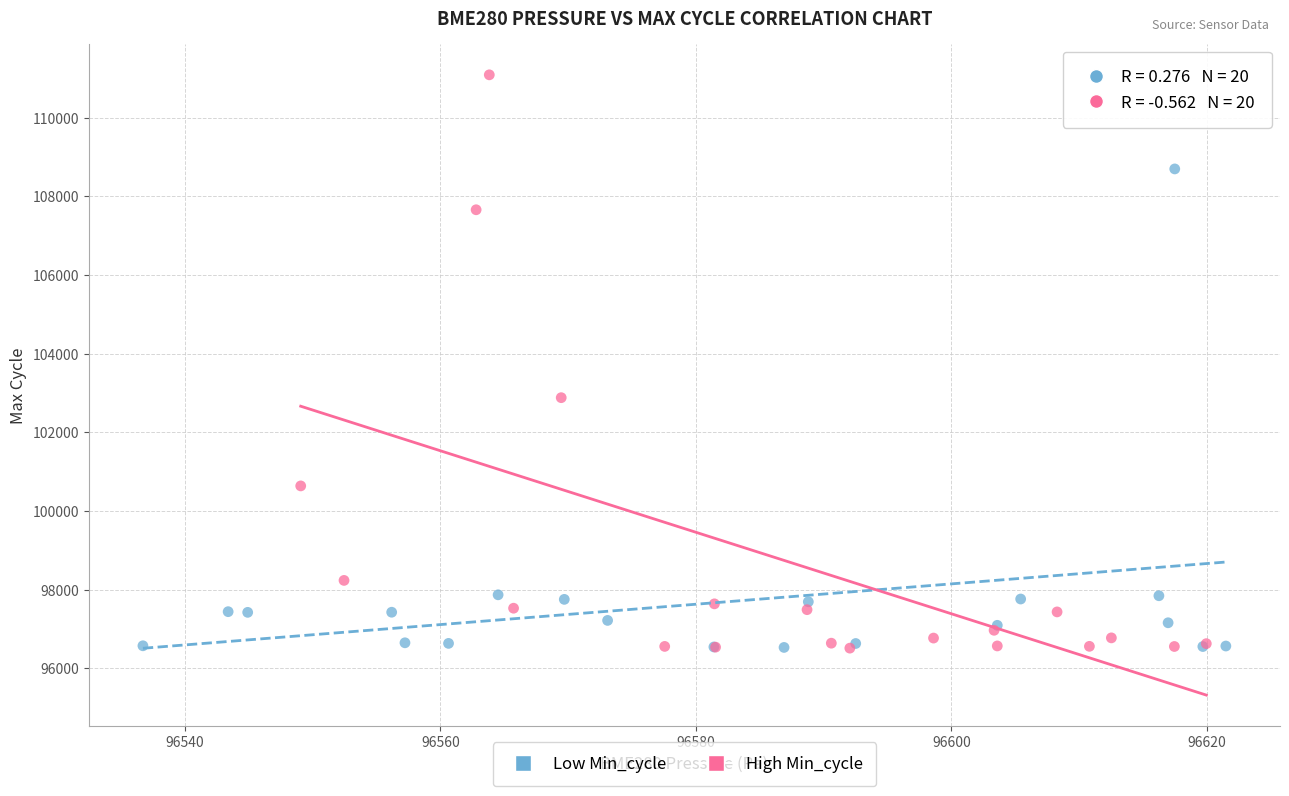

Which series has the widest spread of Y values?

High Min_cycle